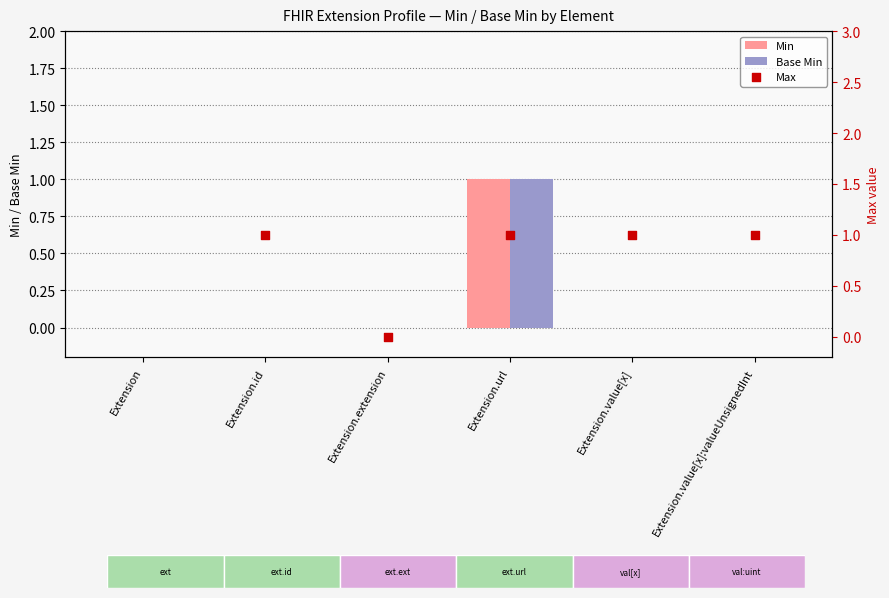

Which series reaches the minimum Y coordinate?

Min